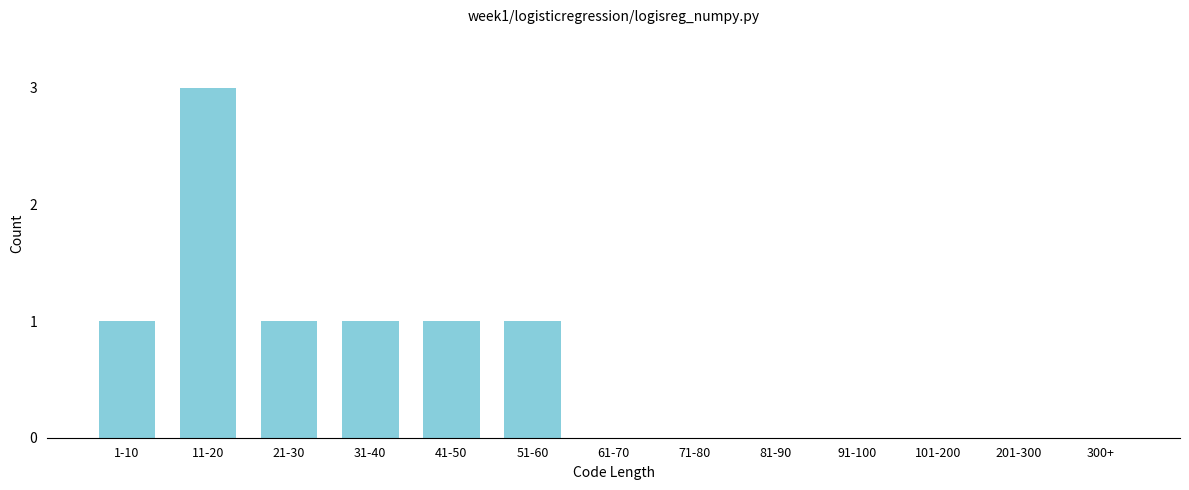

Reading left to right, list all the values displayed in this chart.

1-10=1	11-20=3	21-30=1	31-40=1	41-50=1	51-60=1	61-70=0	71-80=0	81-90=0	91-100=0	101-200=0	201-300=0	300+=0